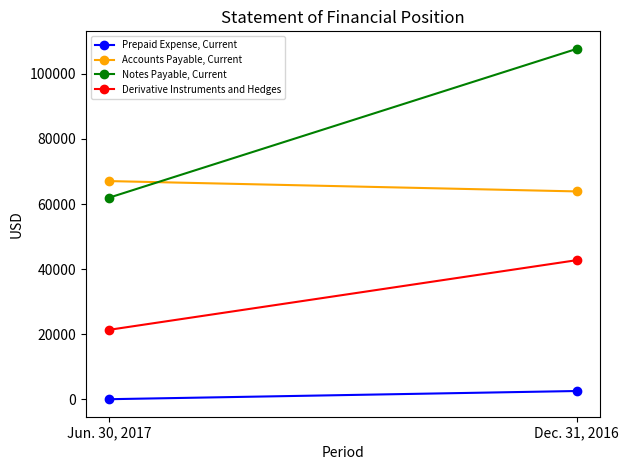

Is this an area chart (filled region under the line)?

No